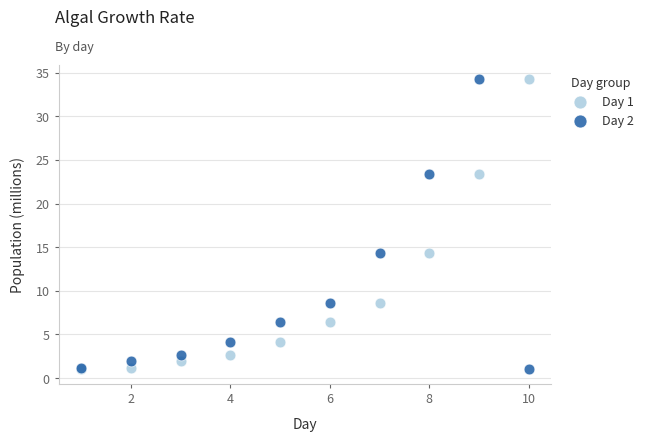

What are all the series names shown in the legend?

Day 1, Day 2